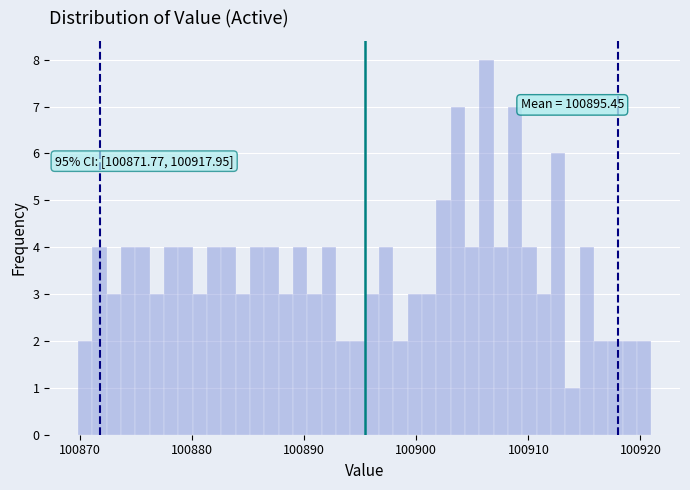

Read against the x-axis, roughly where is the centre of the tallest bar?

100906